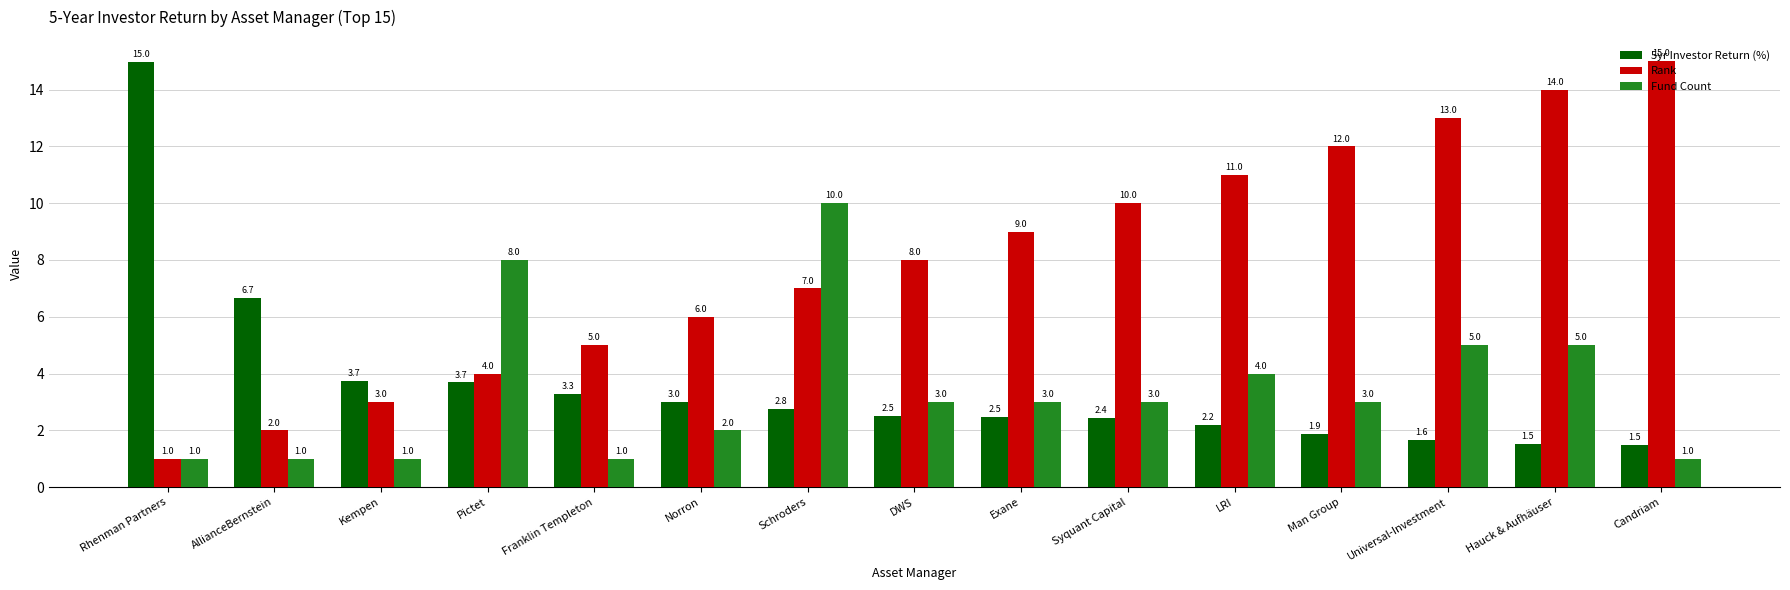

Does the chart contain any negative values?

No